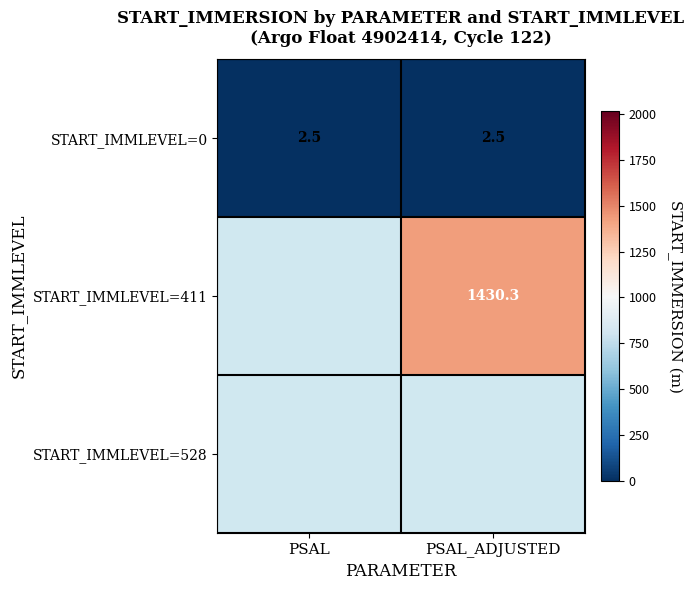

Which has a higher value, PSAL or PSAL_ADJUSTED?

PSAL